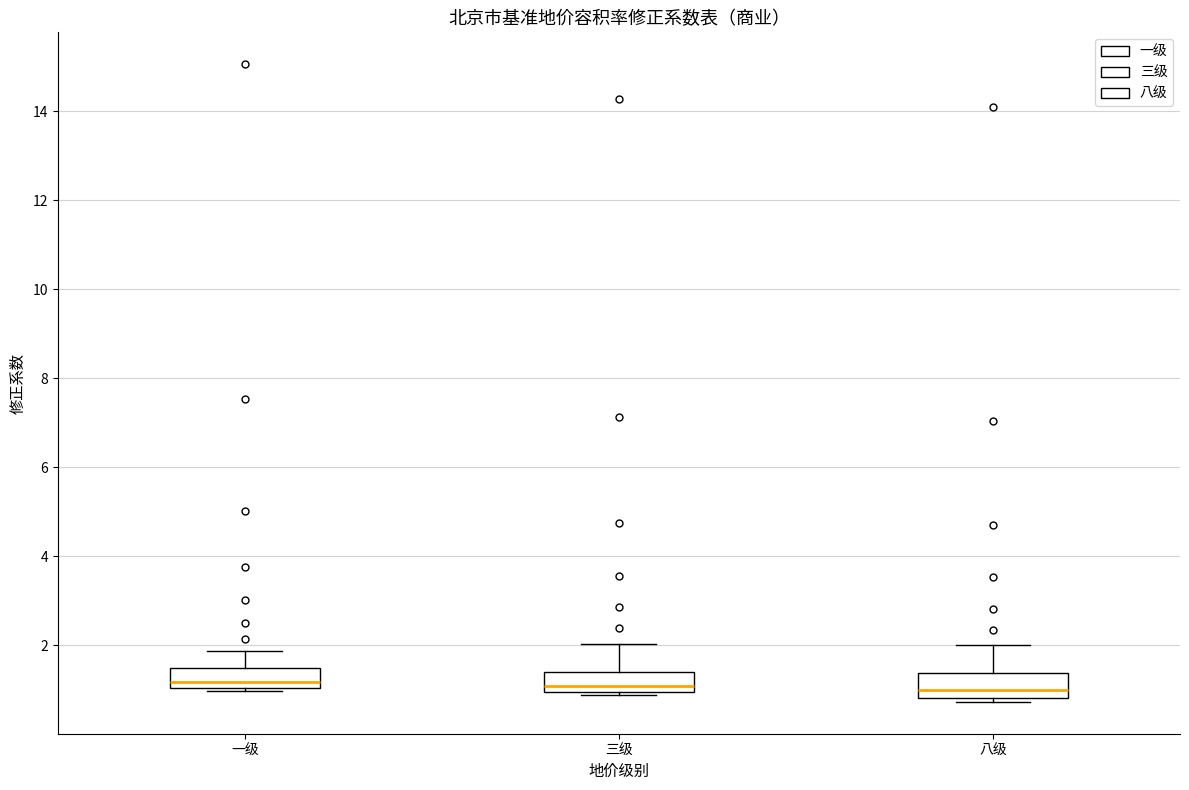

Reading left to right, read every box against the y-axis: the position of its median line, the range the box covers, and the ends of its whiskers. The values are not printed on the chart, so give them approximately, as read against the axis.

一级: median 1.2, box 1.0 to 1.4, whiskers 1.0 (just below the box's lower edge) to 1.8
三级: median 1.0 (just above the box's lower edge), box 1.0 to 1.4, whiskers 0.8 to 2.0
八级: median 1.0, box 0.8 to 1.4, whiskers 0.8 (just below the box's lower edge) to 2.0